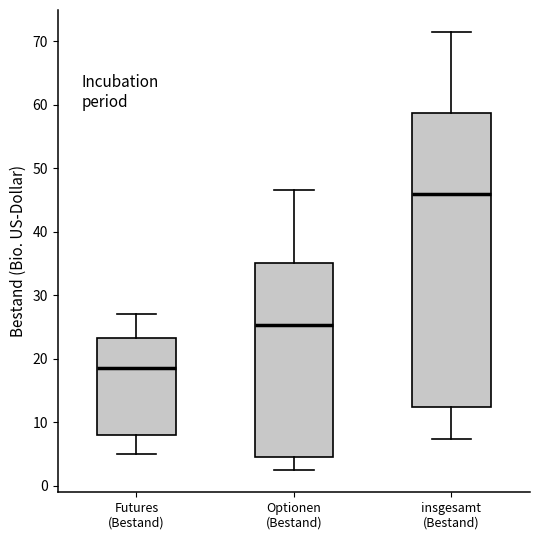

Reading left to right, transcribe this box plot: for each box, give where its median line is, the range the box spans, and where its two whiskers end, as read against the y-axis. The values are not printed on the chart, so give them approximately, as read against the axis.

Futures (Bestand): median 19, box 8 to 23, whiskers 5 to 27
Optionen (Bestand): median 25, box 4 to 35, whiskers 2 to 47
insgesamt (Bestand): median 46, box 12 to 59, whiskers 7 to 72